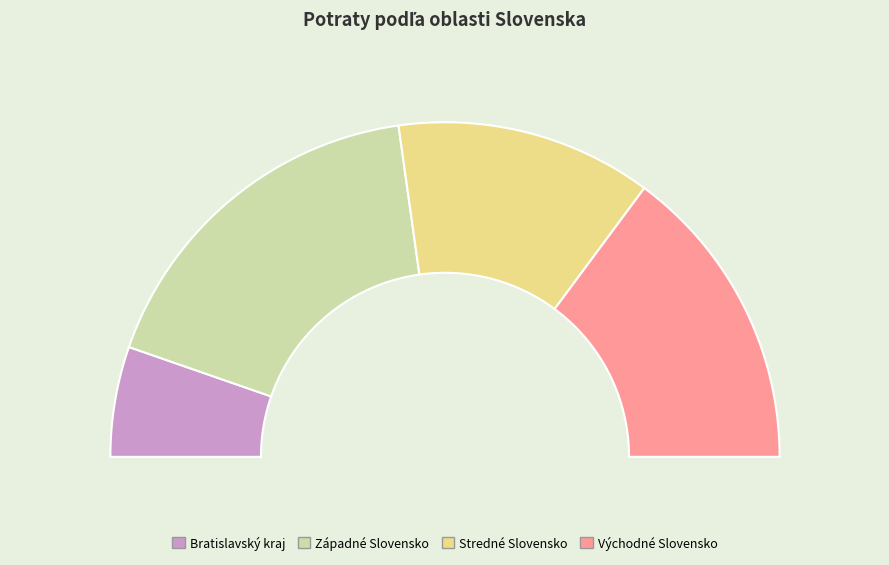

Which slice is the largest?

Západné Slovensko